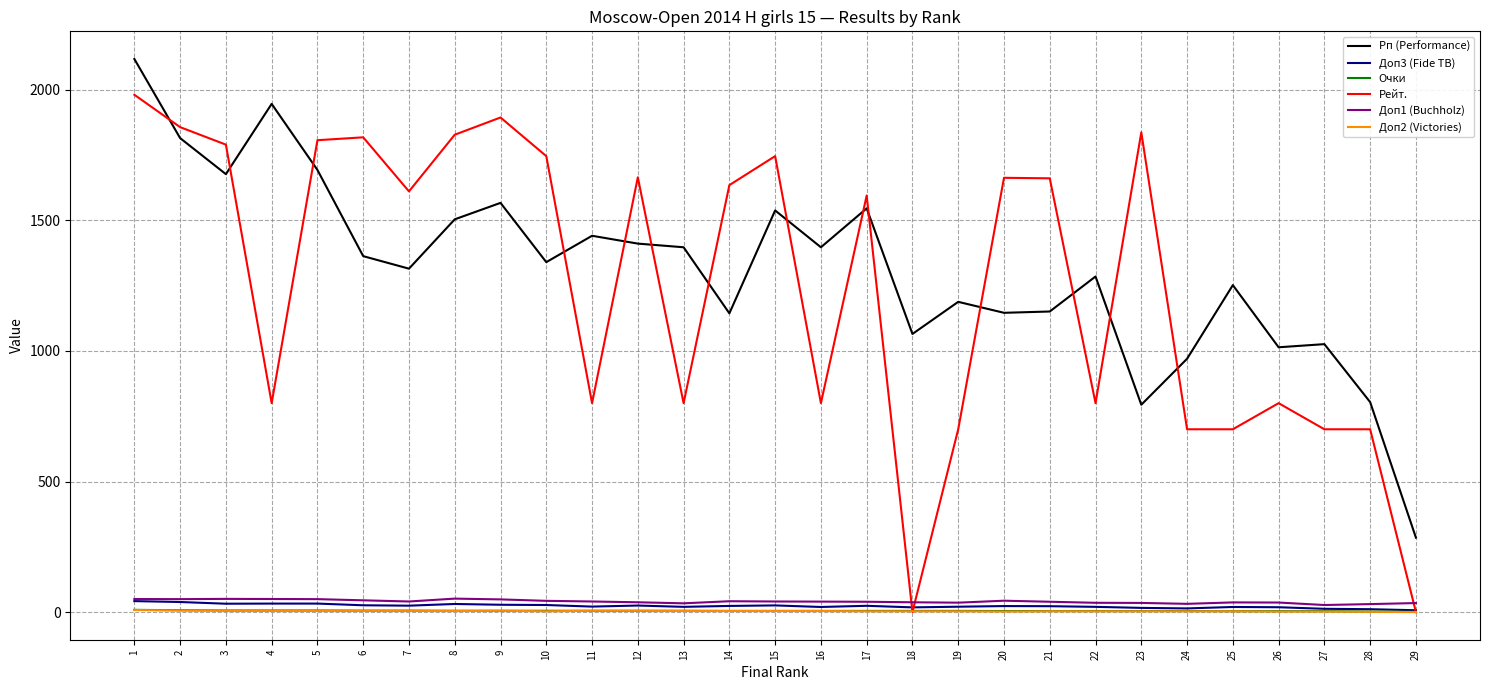

True or false: Рп (Performance) and Доп3 (Fide TB) intersect in this chart.

False